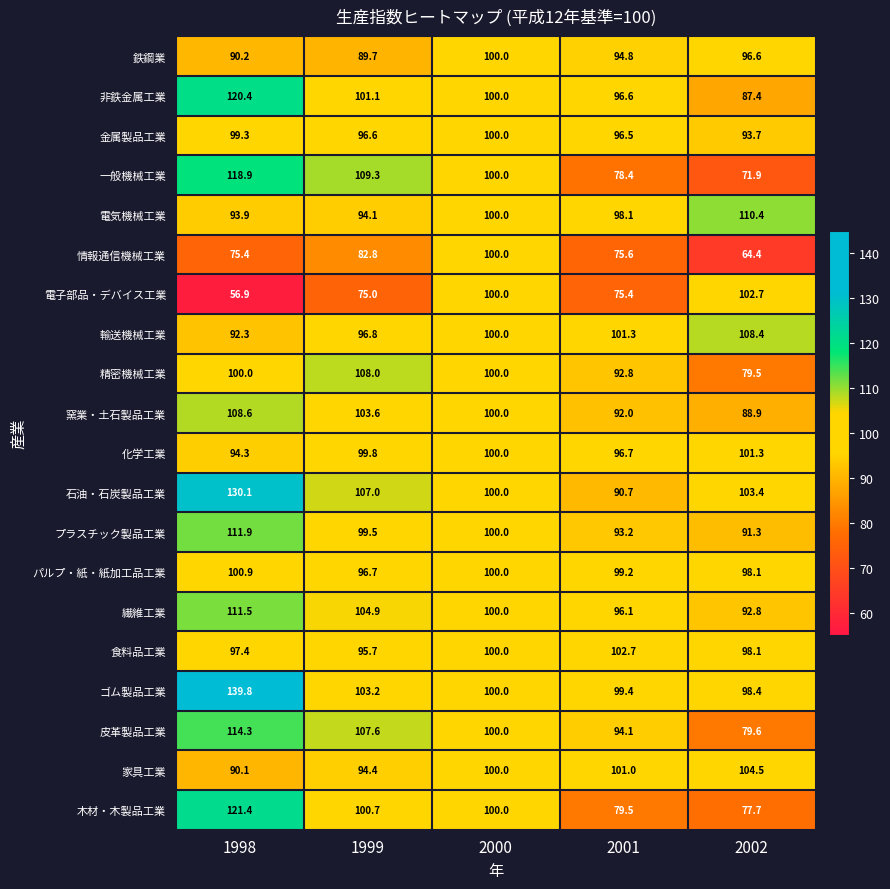

What is the maximum value shown in the chart?

139.8